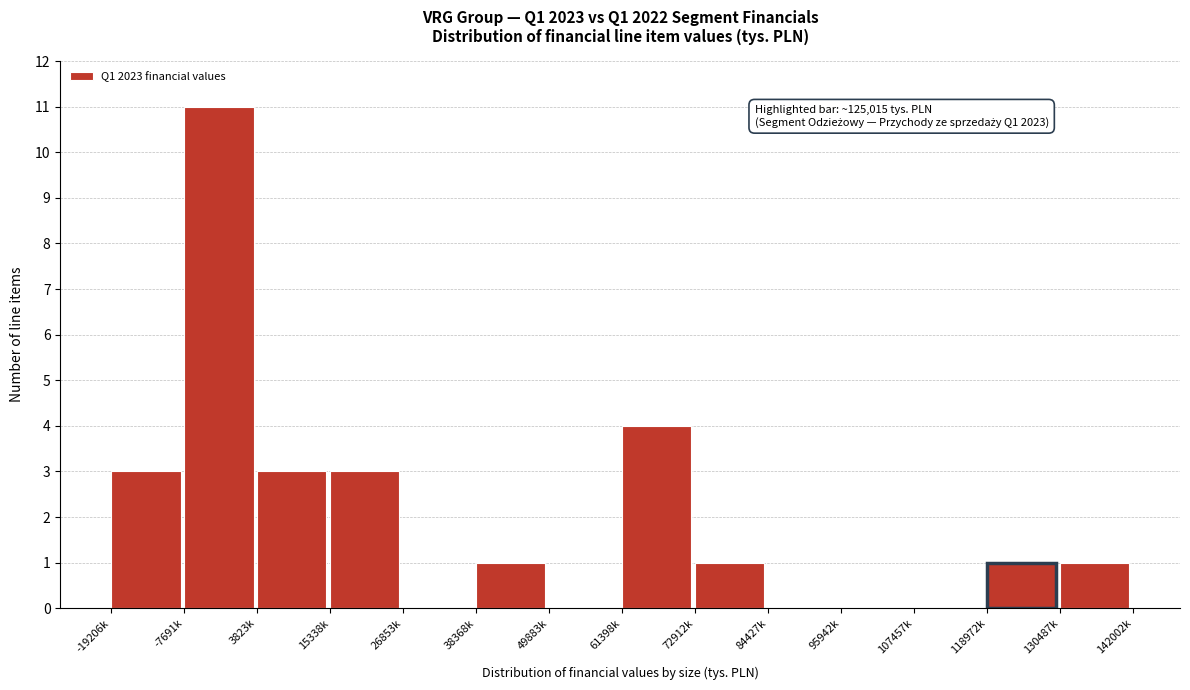

Reading left to right, extract all data points from this chart.

-19206k=3	-7691k=11	3823k=3	15338k=3	26853k=0	38368k=1	49883k=0	61398k=4	72912k=1	84427k=0	95942k=0	107457k=0	118972k=1	130487k=1